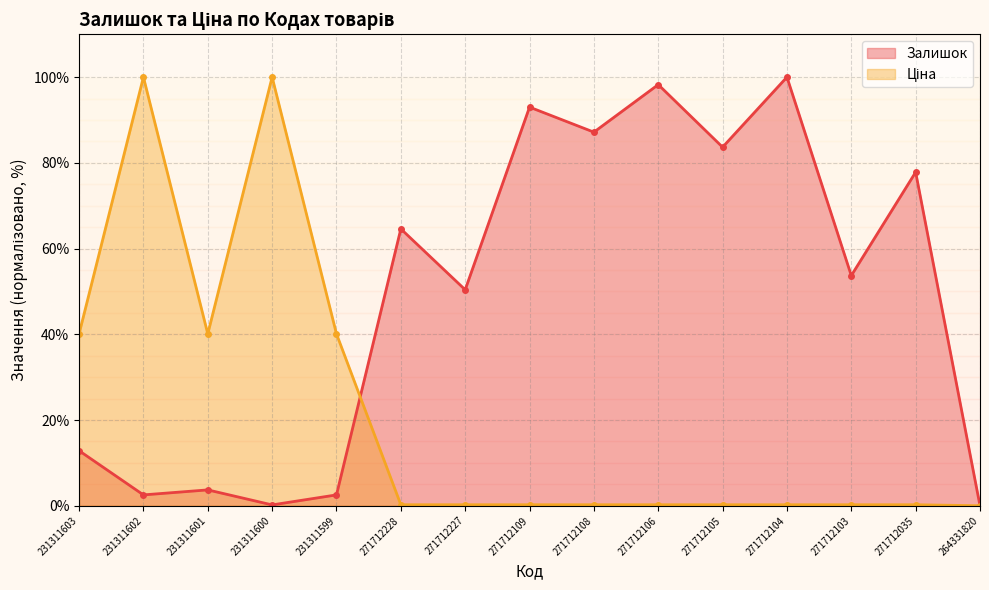

Read the Залишок (line) value at 271712105.

83.7